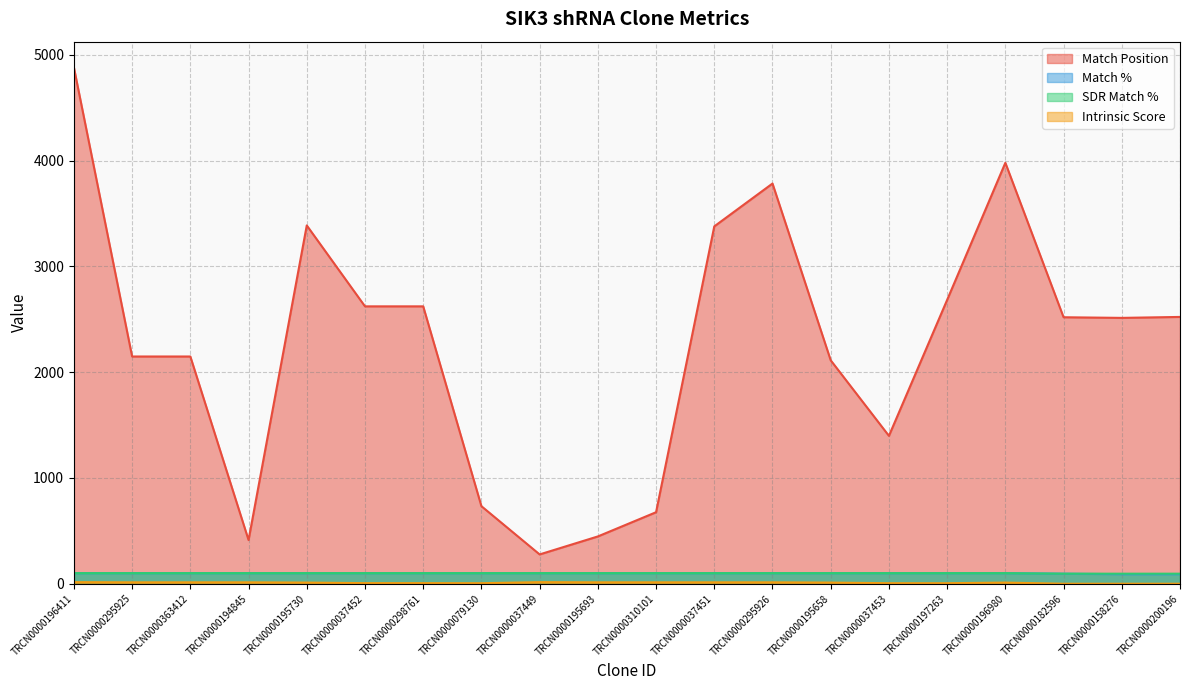

What are all the series names shown in the legend?

Match Position, Match %, SDR Match %, Intrinsic Score